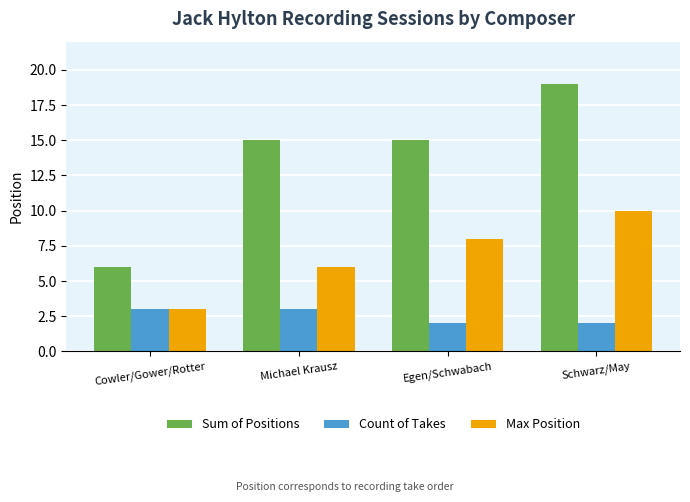

What is the value of the Count of Takes bar at the 2nd from the left?

3